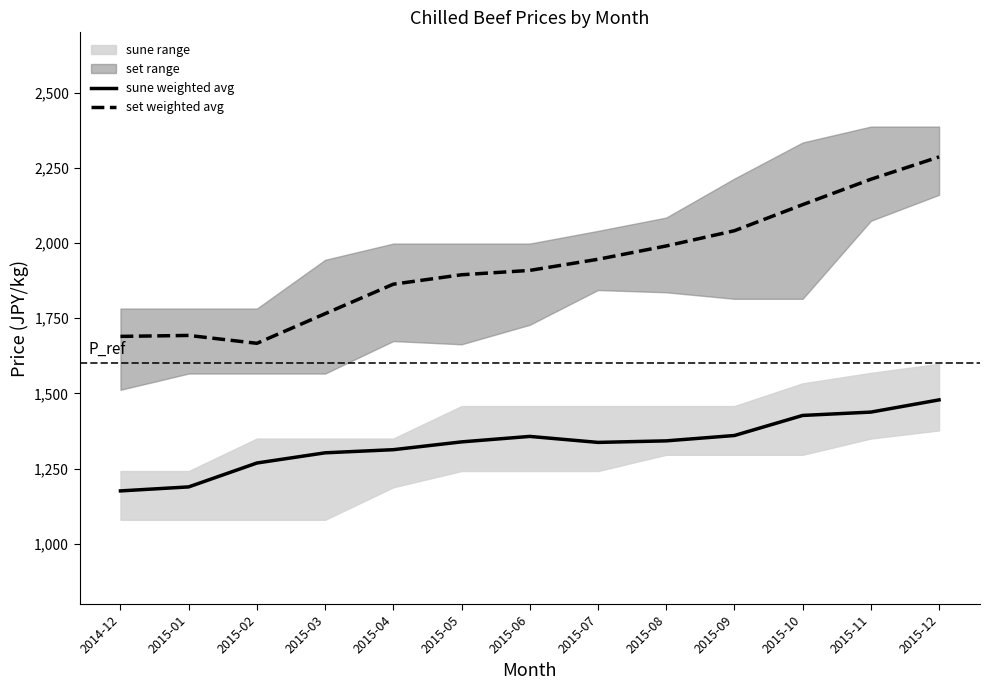

True or false: sune weighted avg and set weighted avg cross at least once.

False